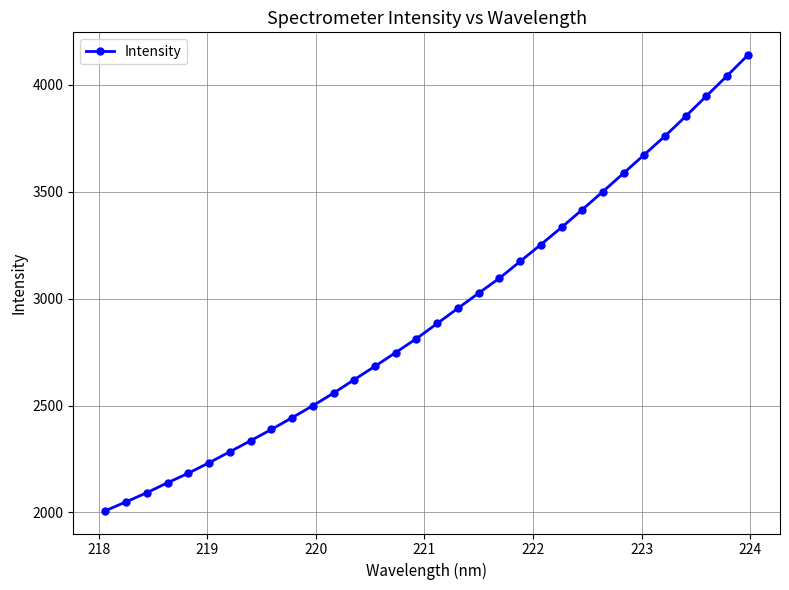

True or false: there are more than 2 points higher than both neighbors.

False